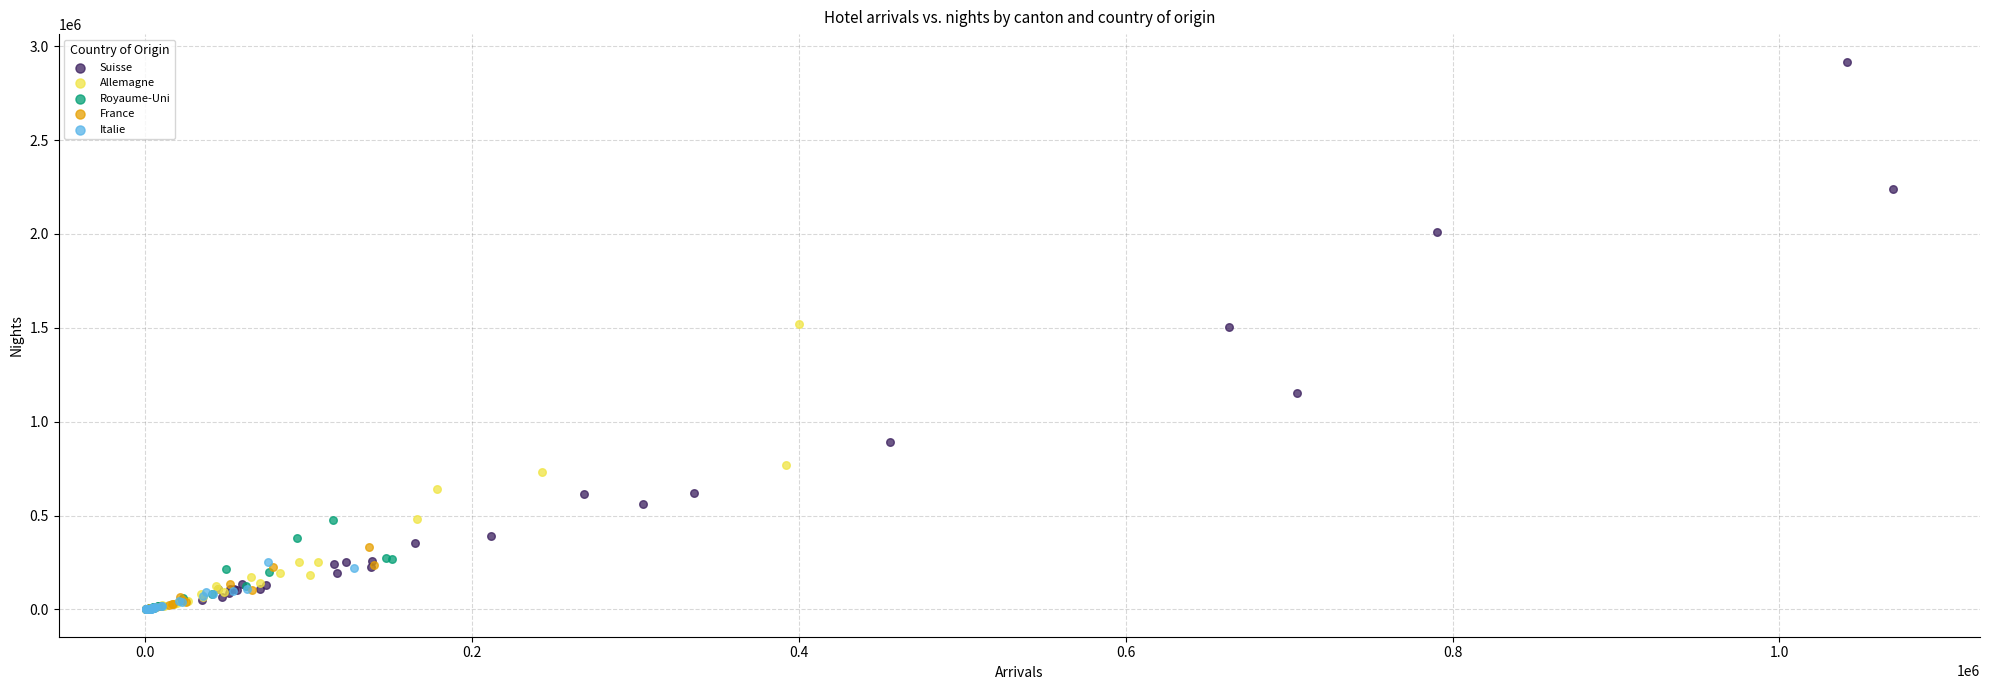

What are all the series names shown in the legend?

Suisse, Allemagne, Royaume-Uni, France, Italie